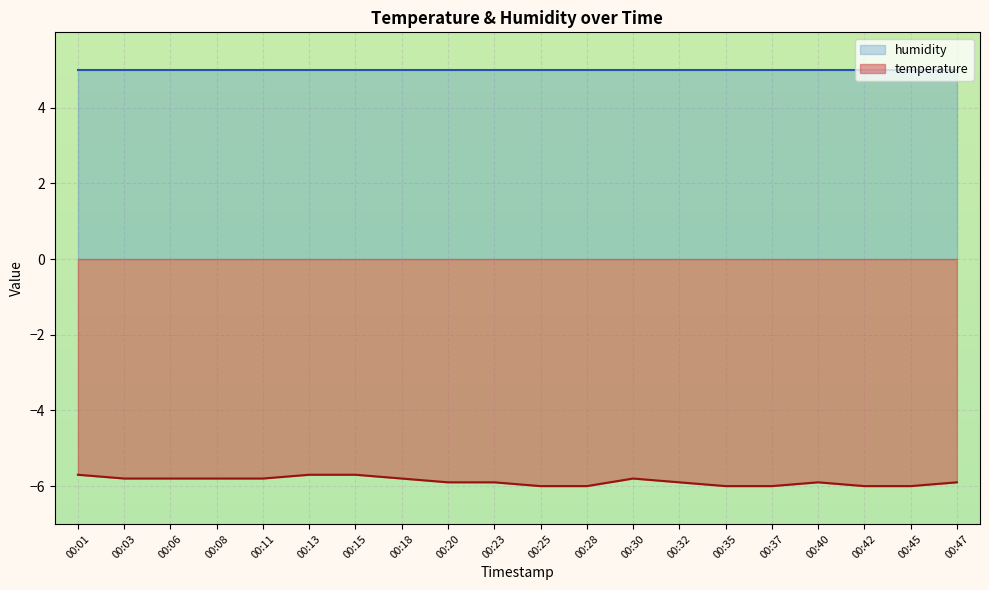

The chart shows a value of -5.9 at 00:20. True or false?

True